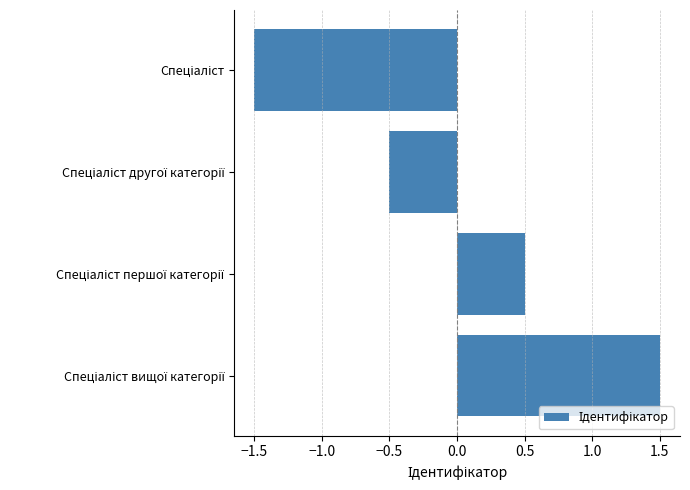

What is the value of the 4th bar from the top?

1.5